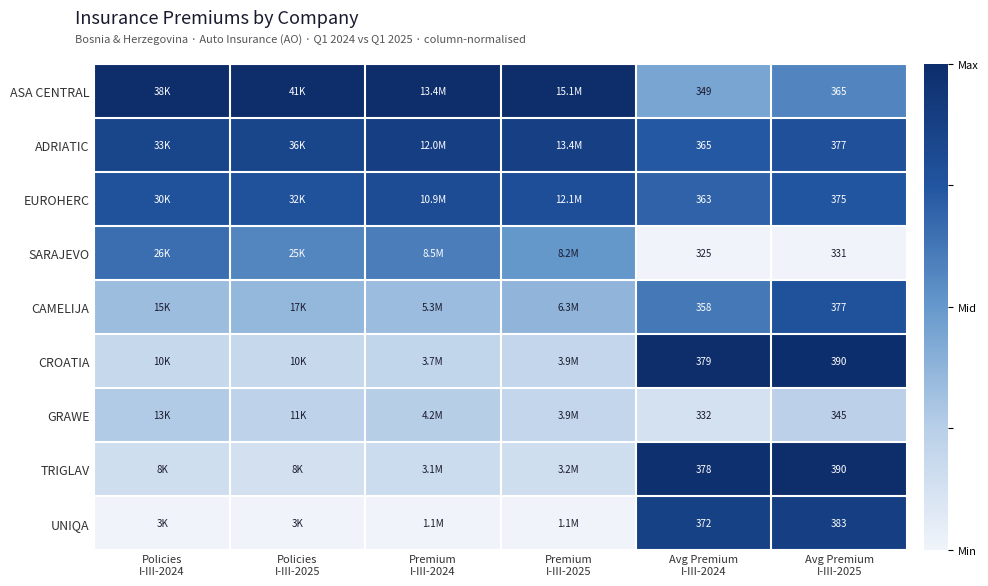

Is the value of GRAWE at Policies I-III-2025 greater than the value of SARAJEVO at Avg Premium I-III-2024?

Yes